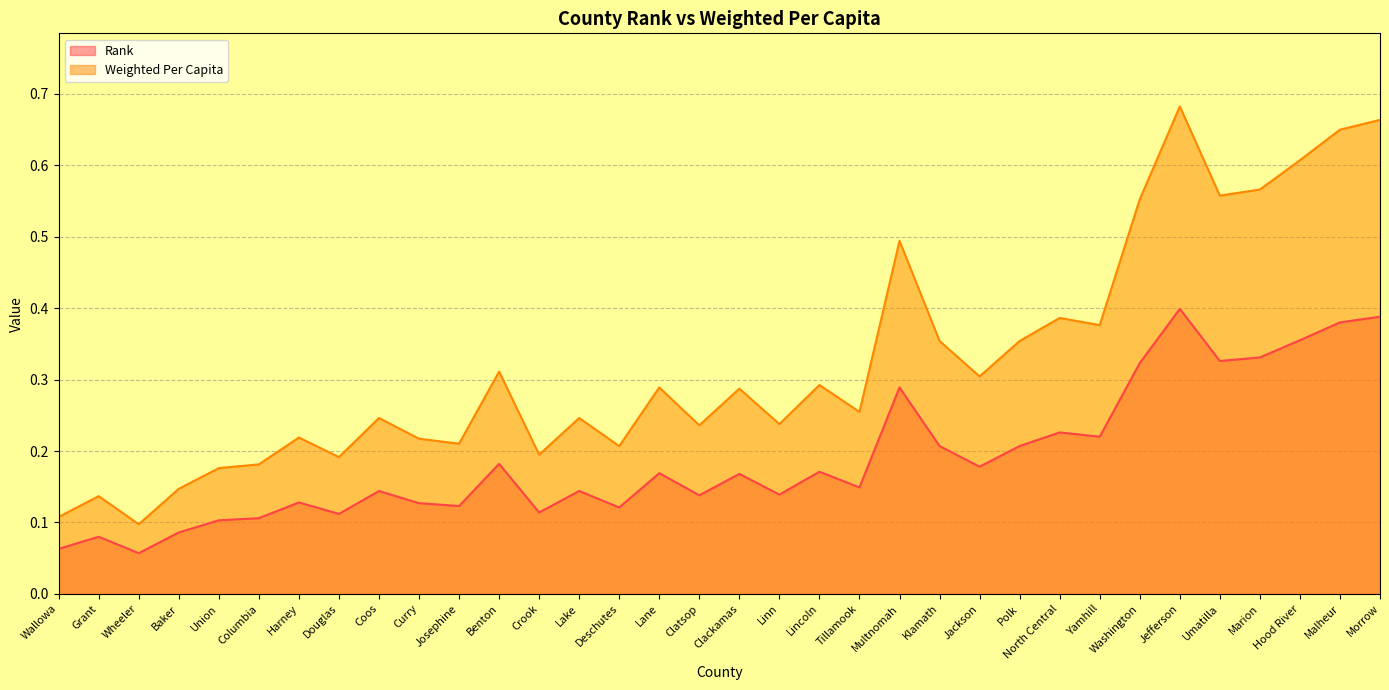

What is the average value of the Rank series?

0.2